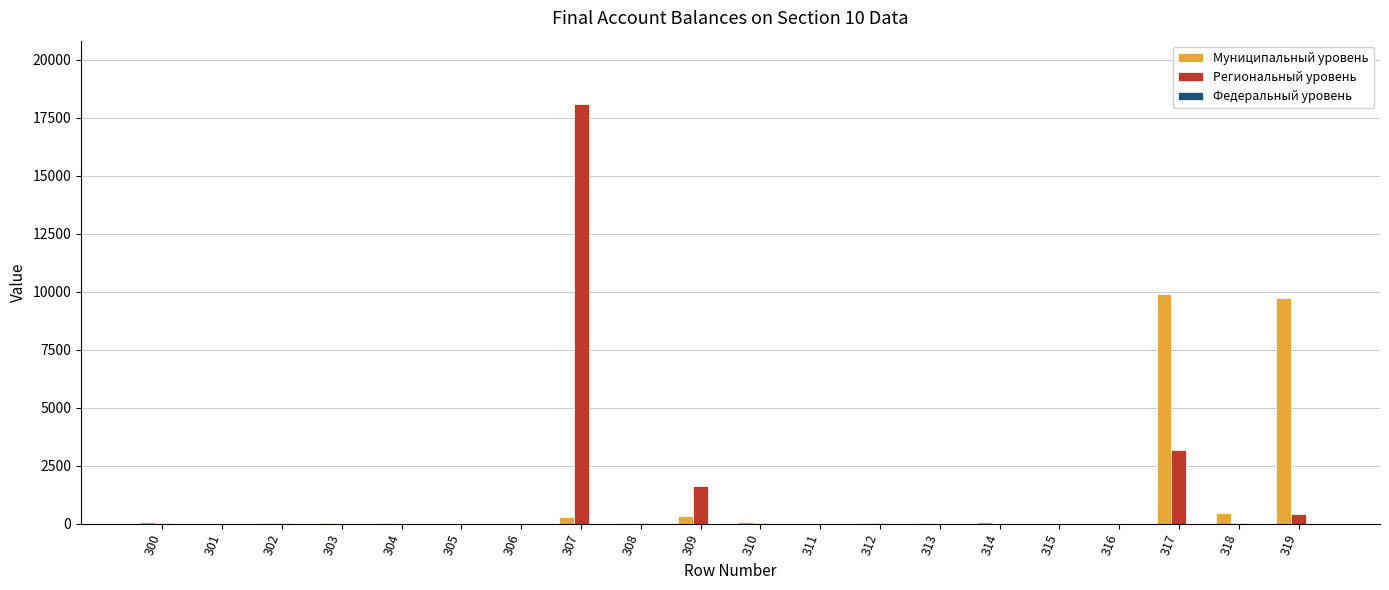

What is the sum of all Региональный уровень values?

23381